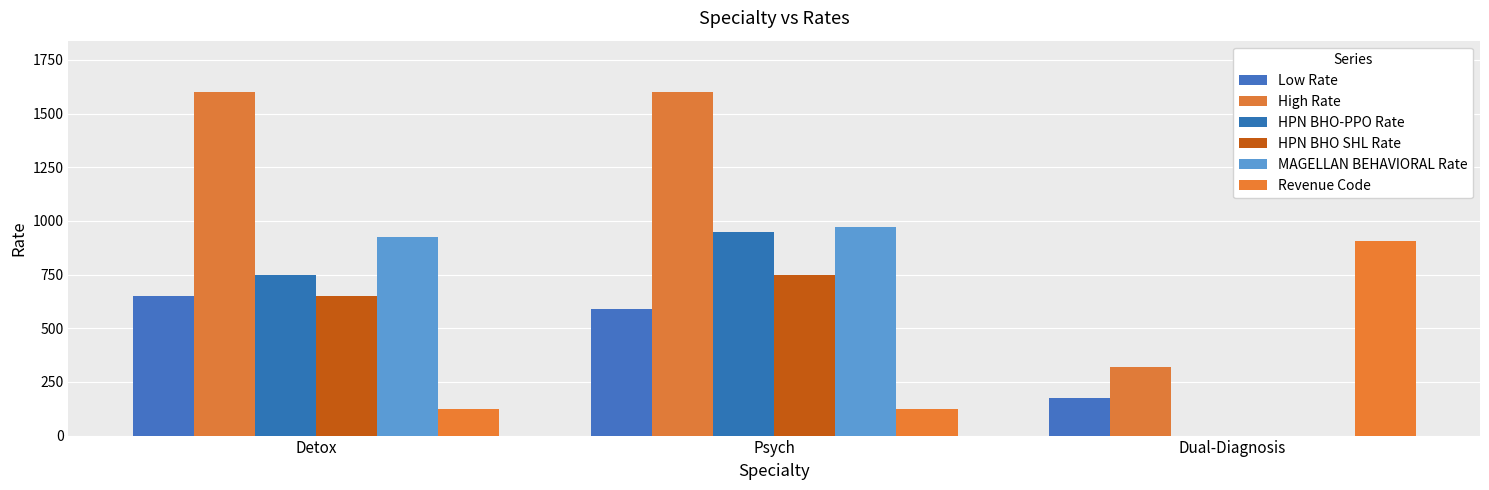

Rank the series by their maximum value, from highest to lowest.

High Rate, MAGELLAN BEHAVIORAL Rate, HPN BHO-PPO Rate, Revenue Code, HPN BHO SHL Rate, Low Rate